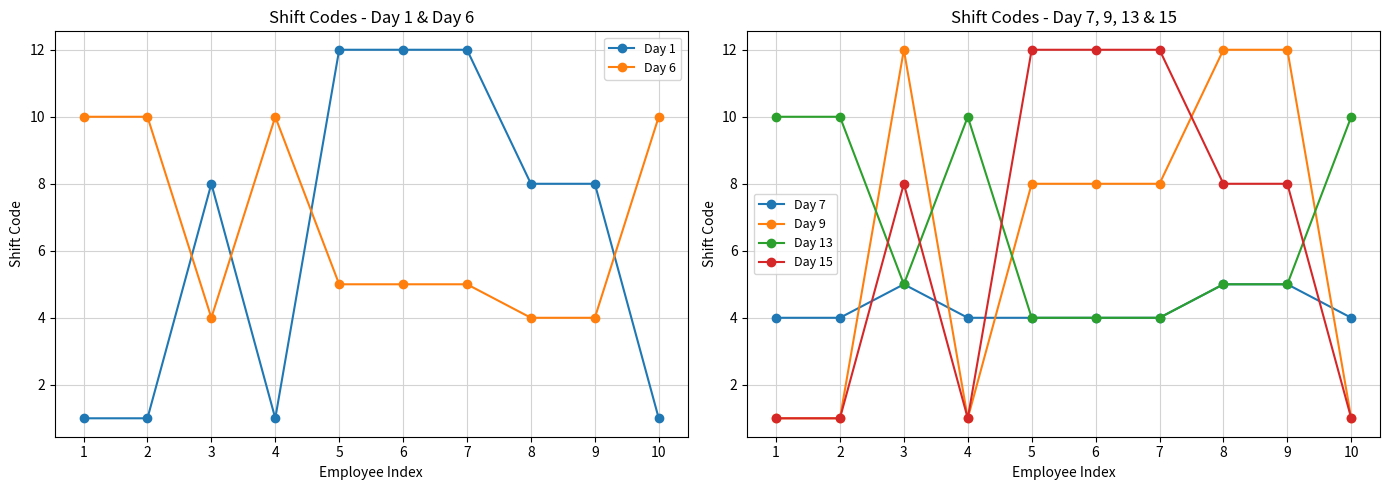

What is the maximum value for Day 15?

12